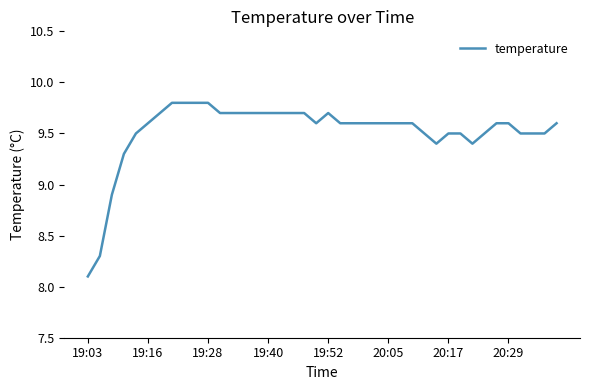

What is the greatest value displayed?

9.8